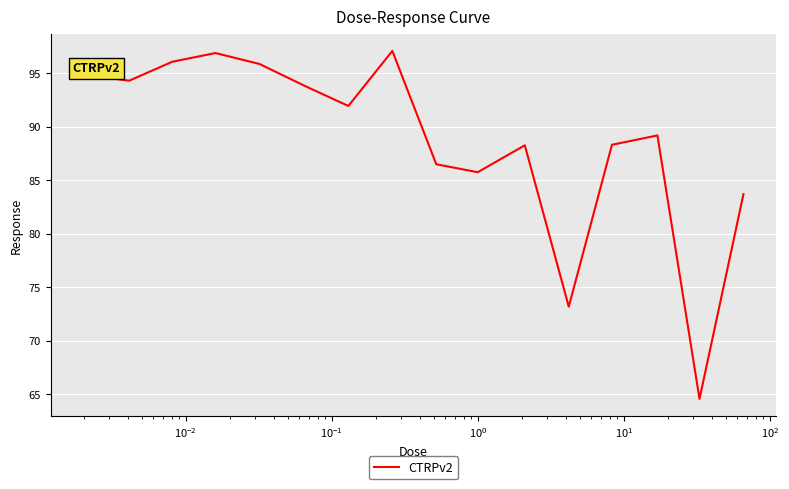

What is the difference between the maximum and minimum values?

32.5